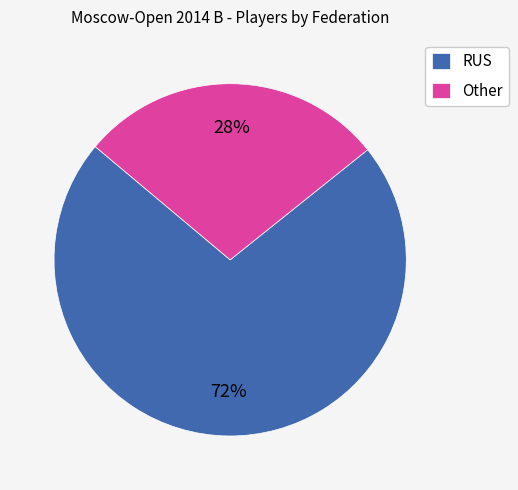

Is it true that RUS is 85% of the pie?

False